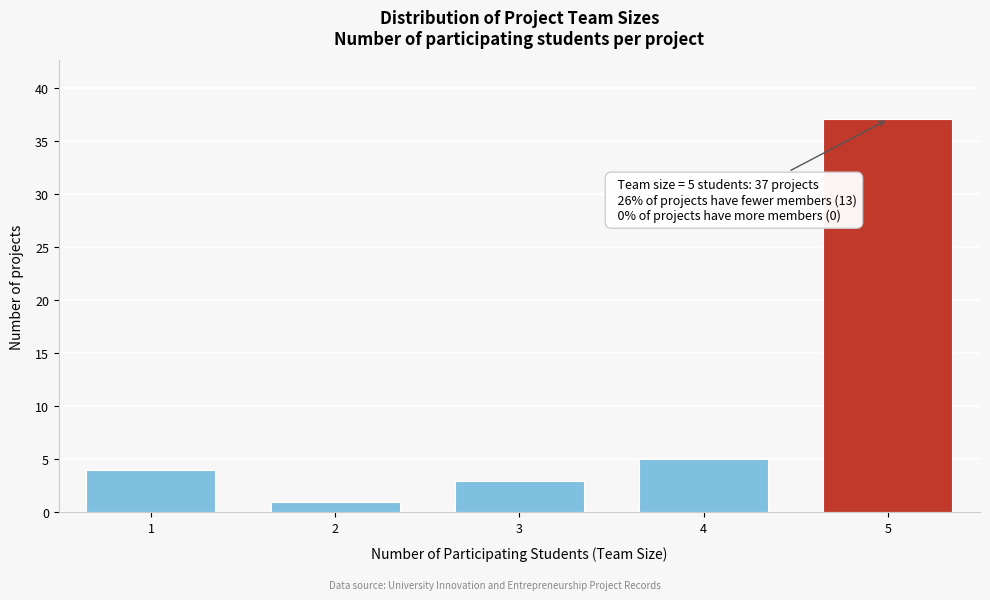

Reading left to right, list all the values displayed in this chart.

1=4	2=1	3=3	4=5	5=37